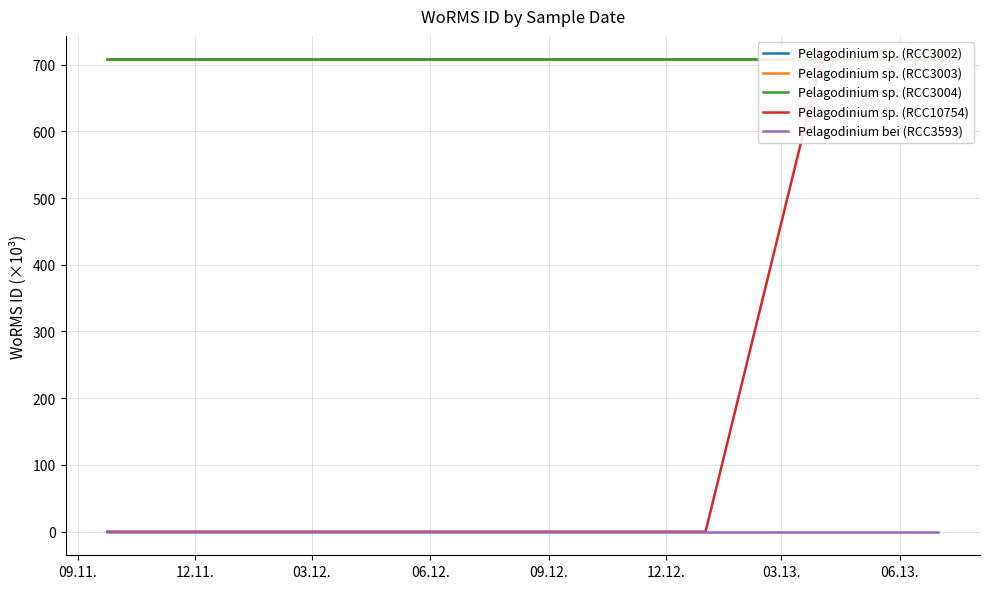

Does the chart have visible grid lines?

Yes